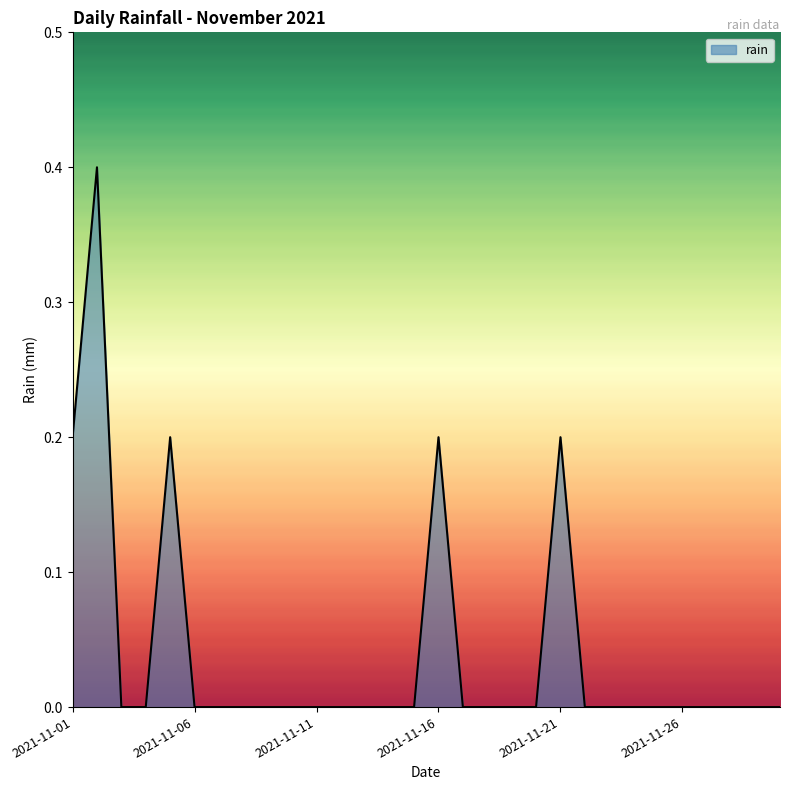

What is the greatest value displayed?

0.4